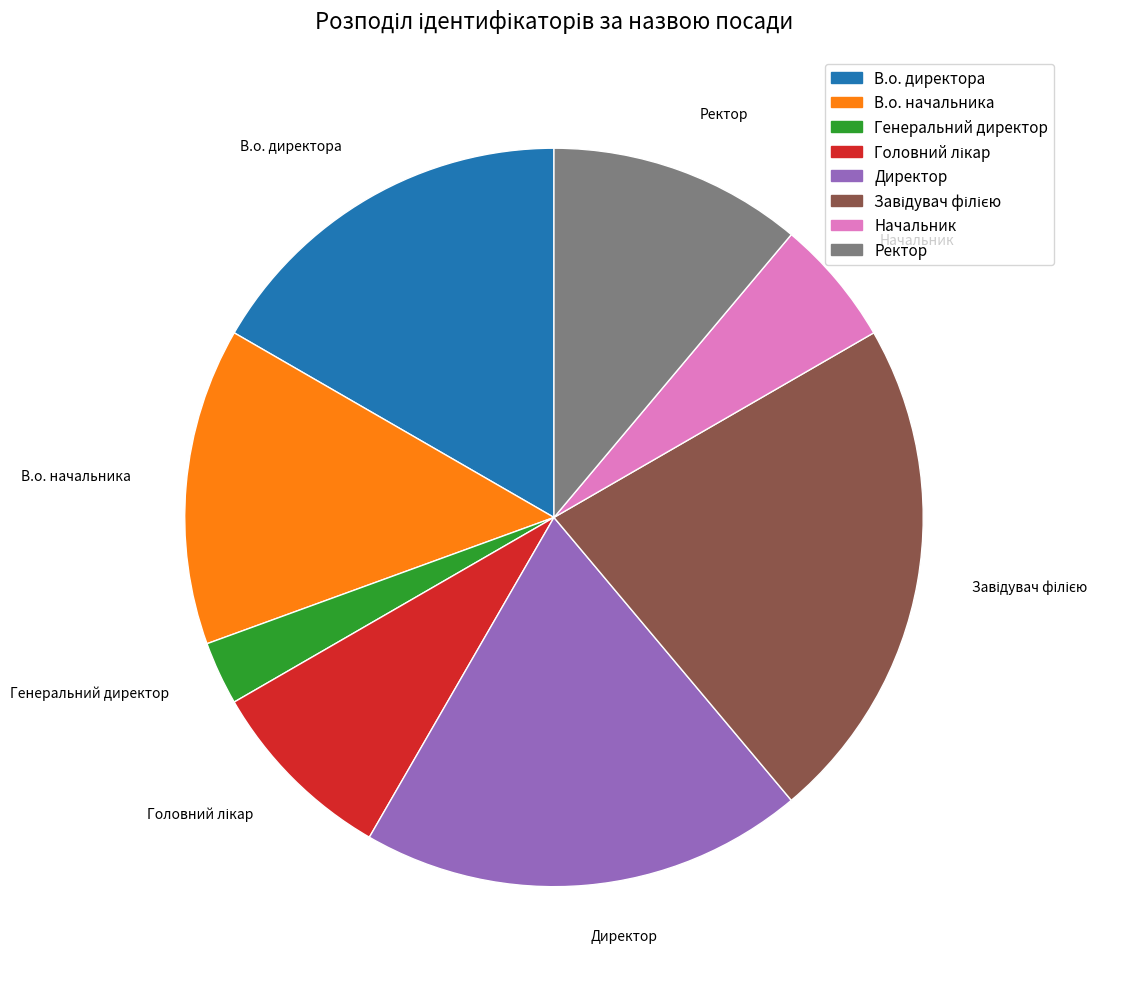

Which slice is the smallest?

Генеральний директор